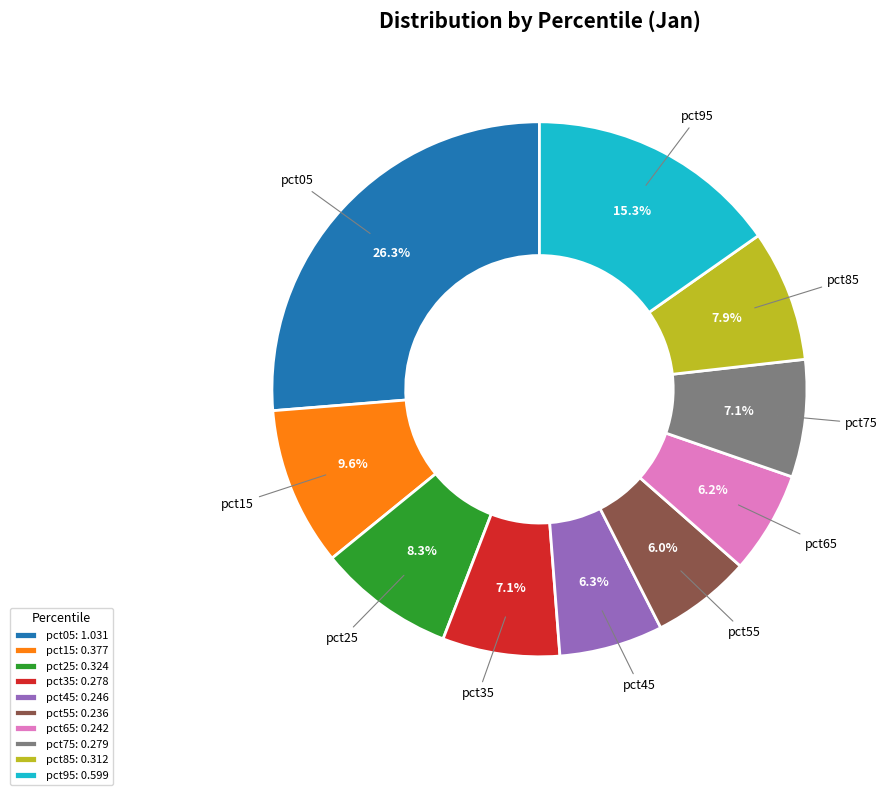

To the nearest percent, what is the average slice percentage?

10%